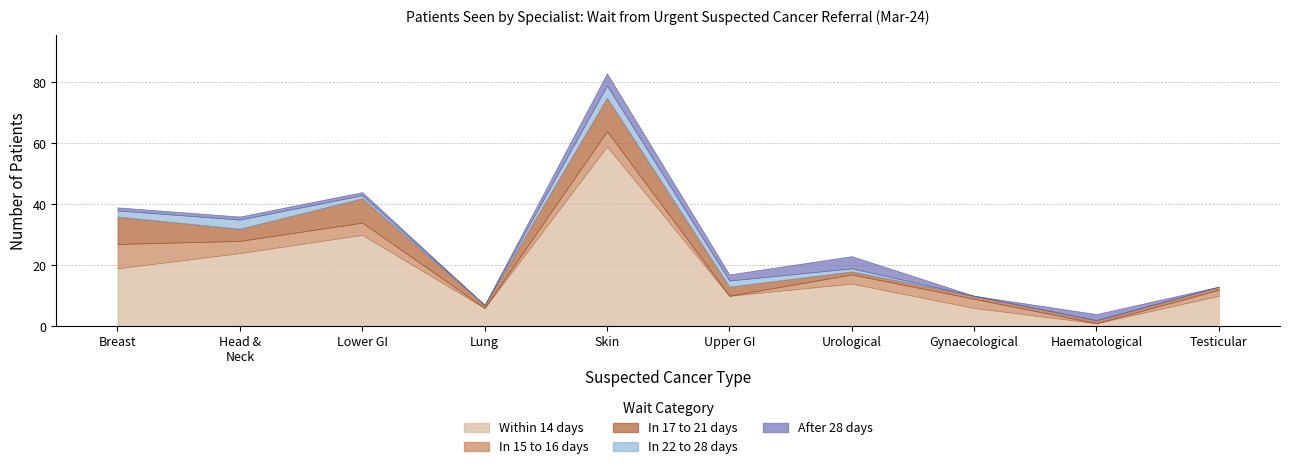

At which category is the sum across all series the highest?

Suspected skin cancer